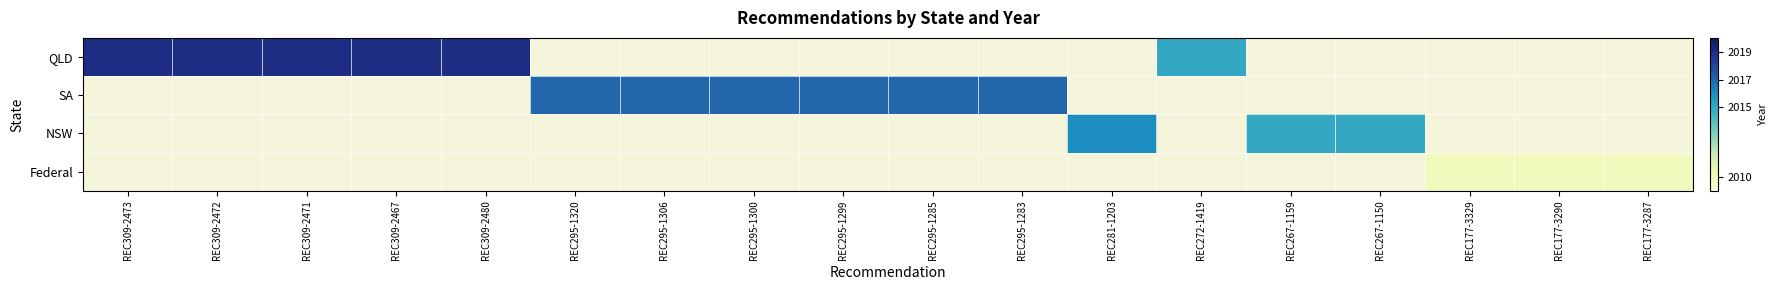

Which series has the widest spread of values?

QLD